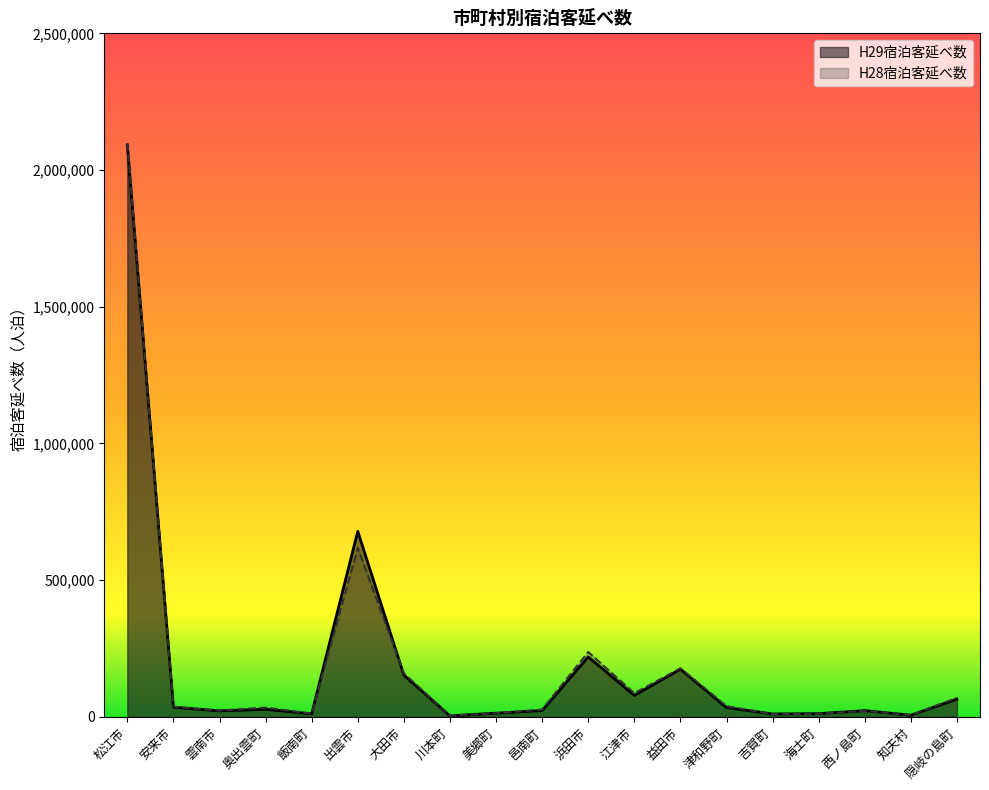

Which series ends up on top after the final intersection of H29宿泊客延べ数 and H28宿泊客延べ数?

H28宿泊客延べ数